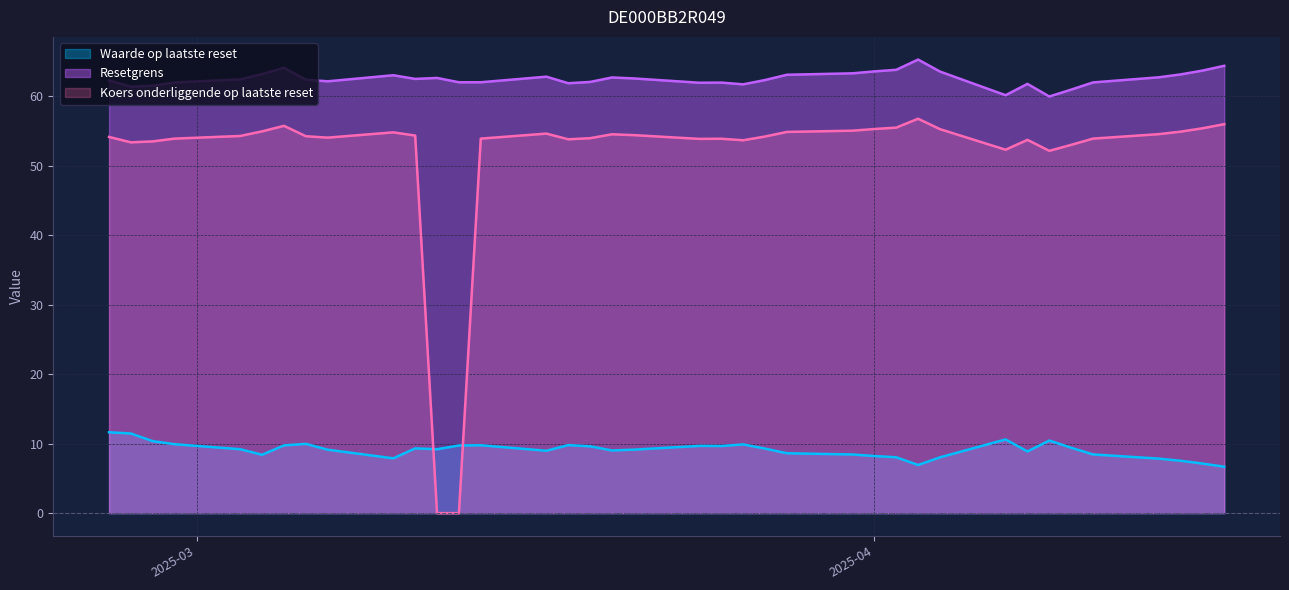

Is the value of Koers onderliggende op laatste reset at 2025-03-31 greater than the value of Waarde op laatste reset at 2025-03-05?

Yes